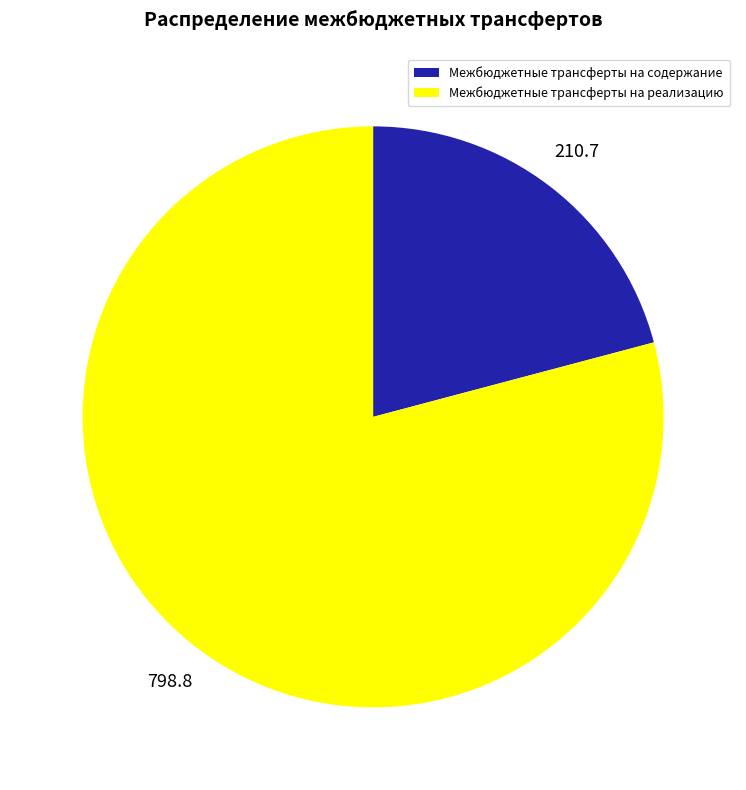

Is it true that Межбюджетные трансферты на содержание is 33% of the pie?

False